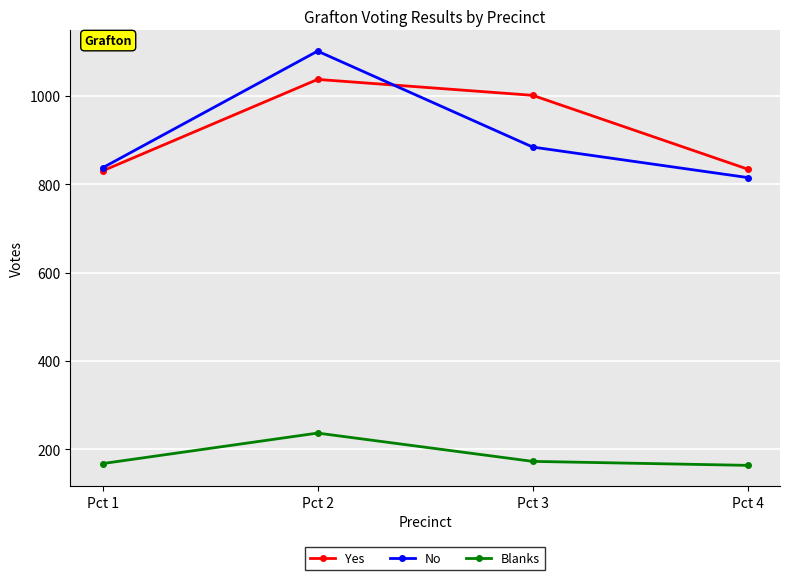

At which label does Blanks reach its peak?

Pct 2